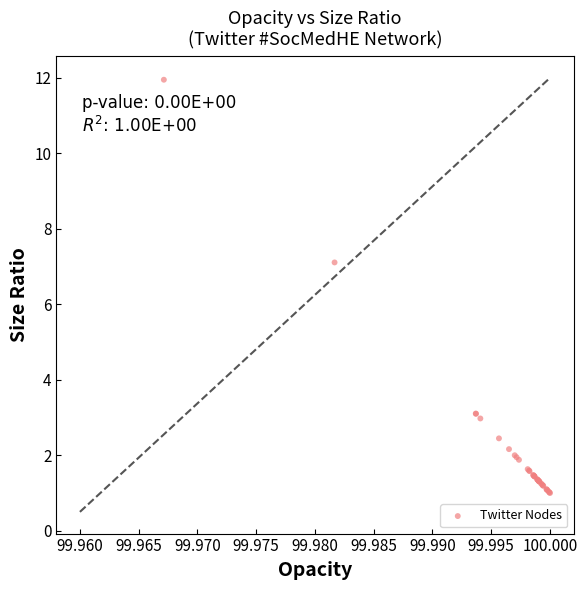

What Y value in the scatter plot is closest to 6?

7.1